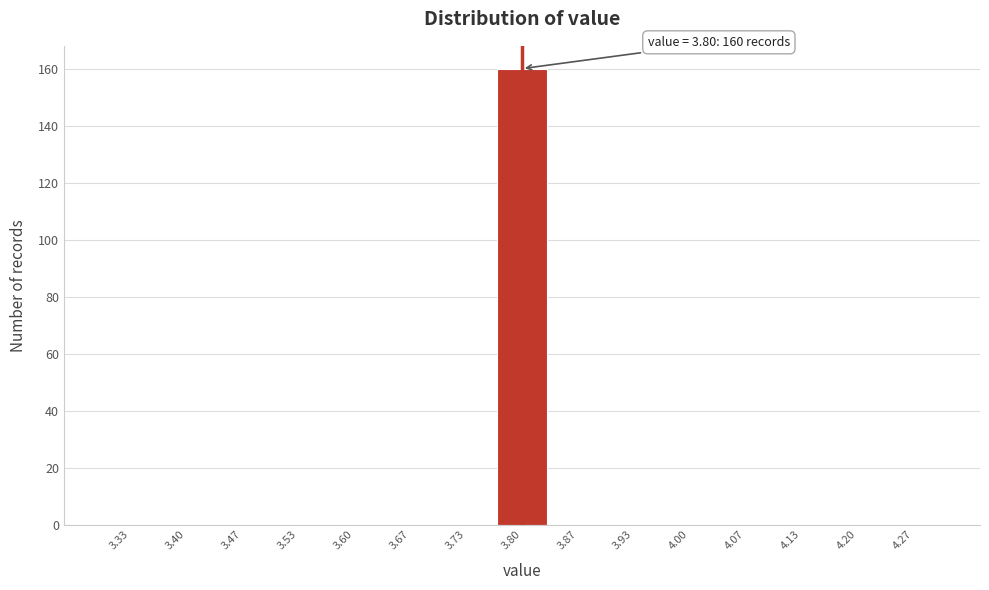

Which range on the x-axis has the tallest bar?

3.77 to 3.83